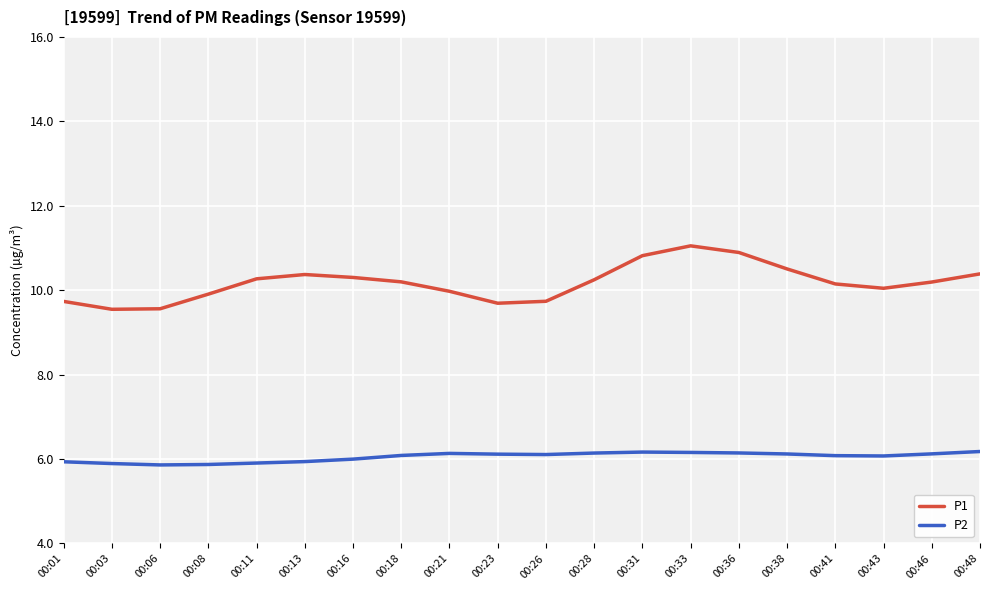

True or false: P1 and P2 cross at least once.

False